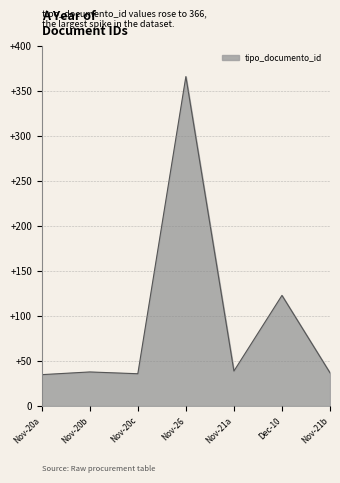

What is the difference between the maximum and second lowest values?

330